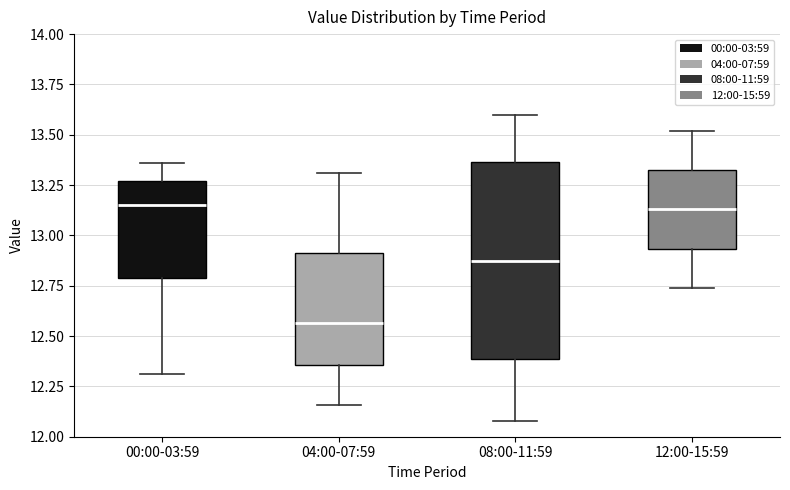

Which box has the lowest median line?

04:00-07:59